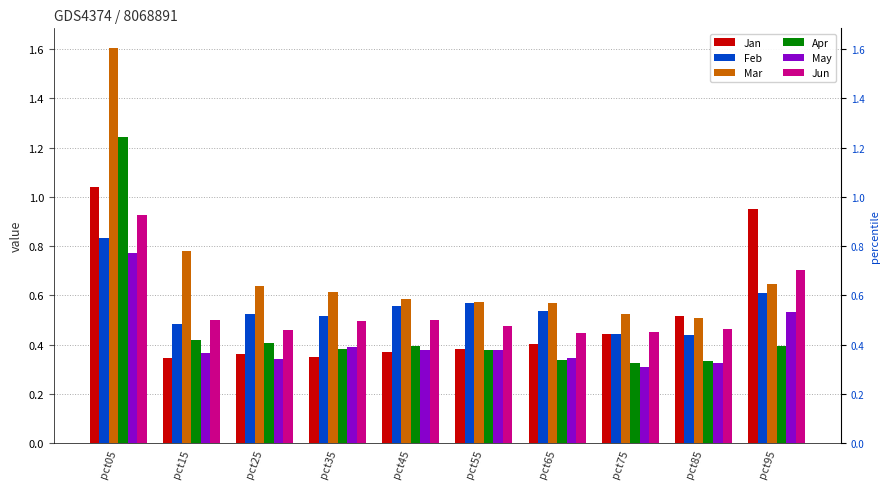

Is it true that Feb equals 0.5 at pct15?

True